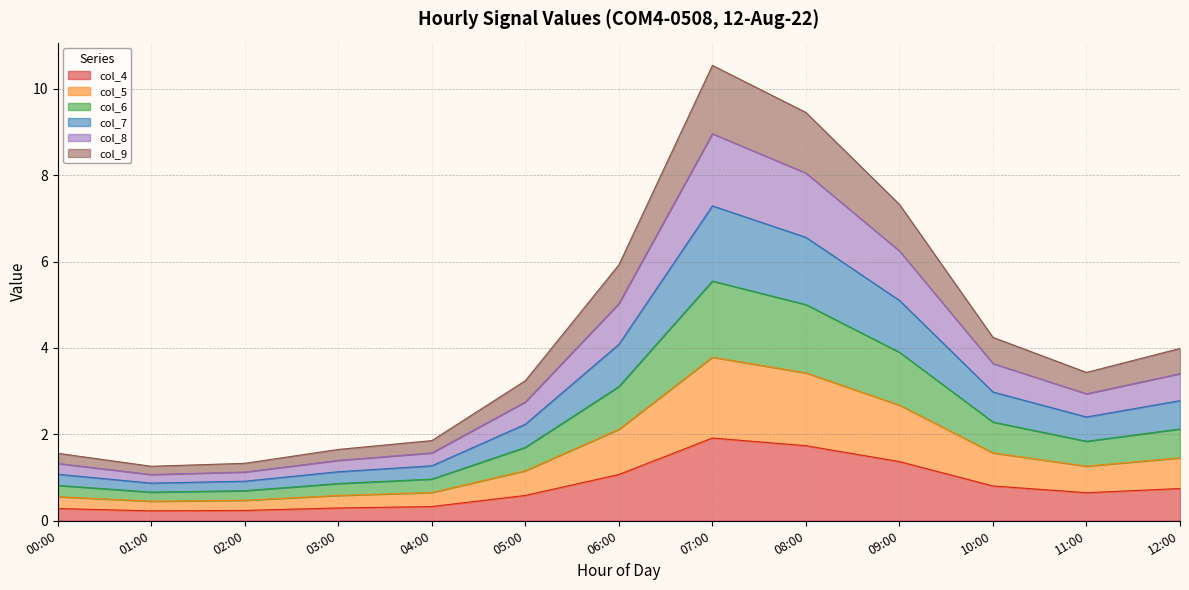

What is the total value across all series at 09:00?

7.3